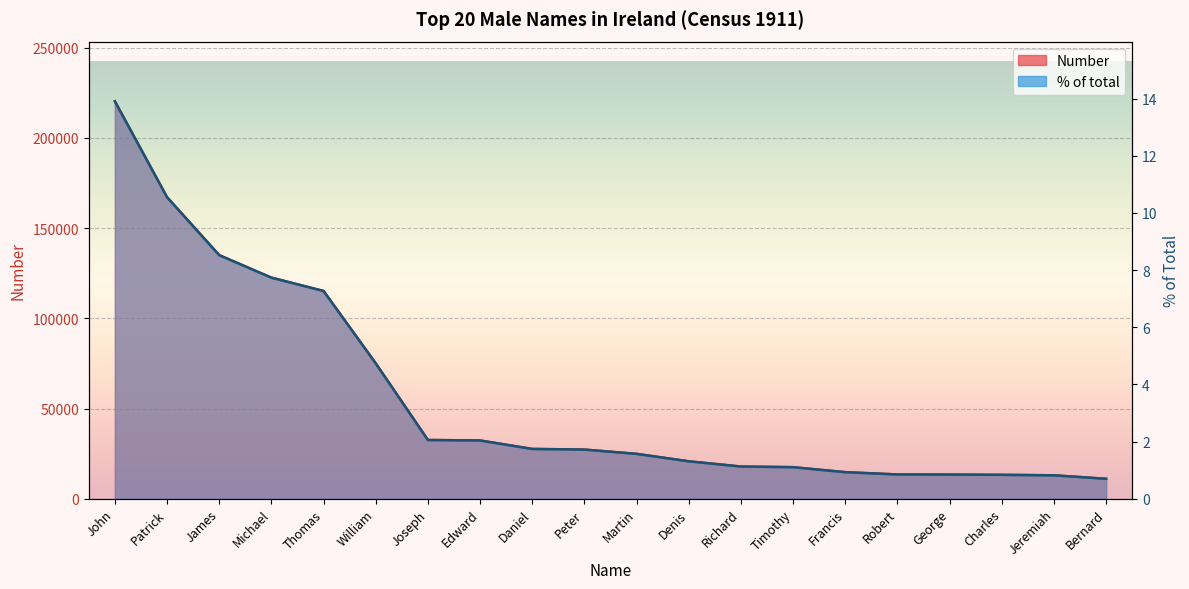

How many data points in Number are less than 1?

6